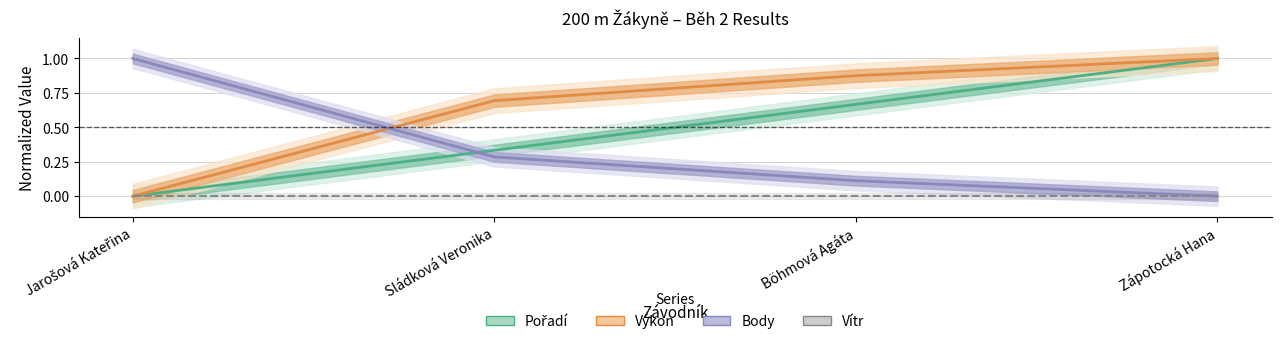

True or false: Pořadí has more than 1 interior local peaks.

False